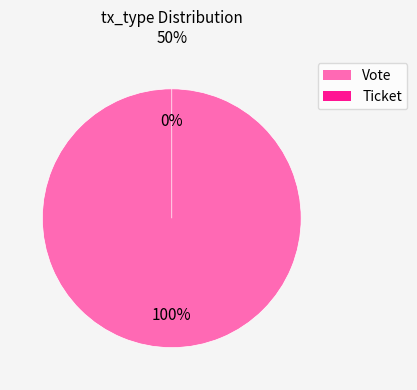

Is the sum of Ticket and Vote greater than half?

Yes